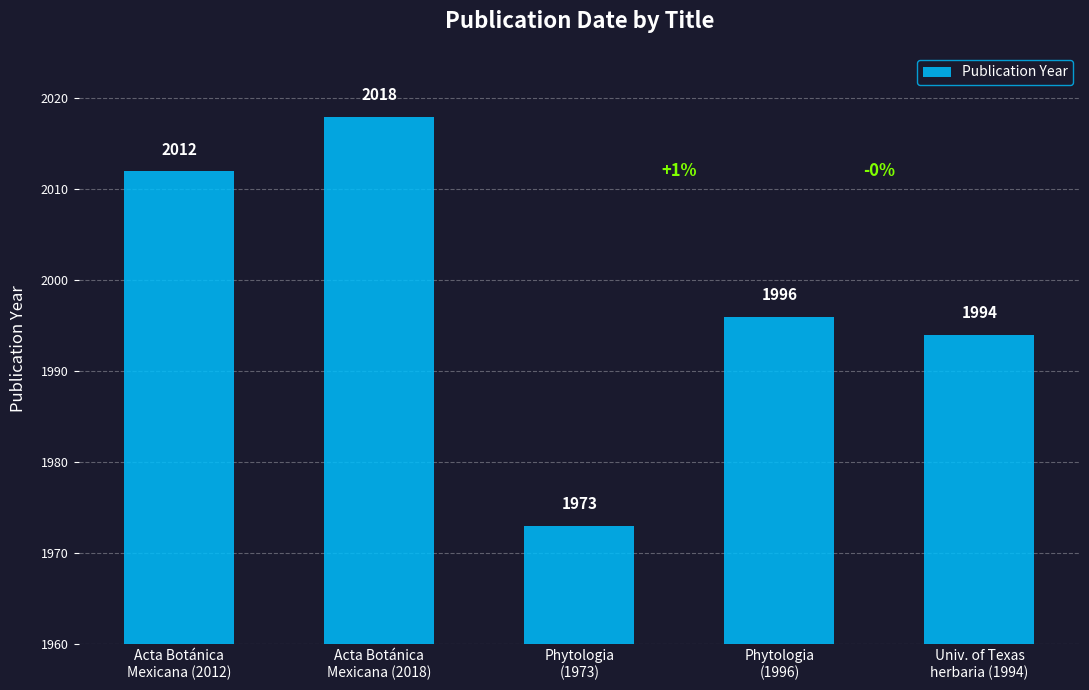

What is the ratio of the value at Phytologia
(1973) to the value at Acta Botánica
Mexicana (2012)?

1.0